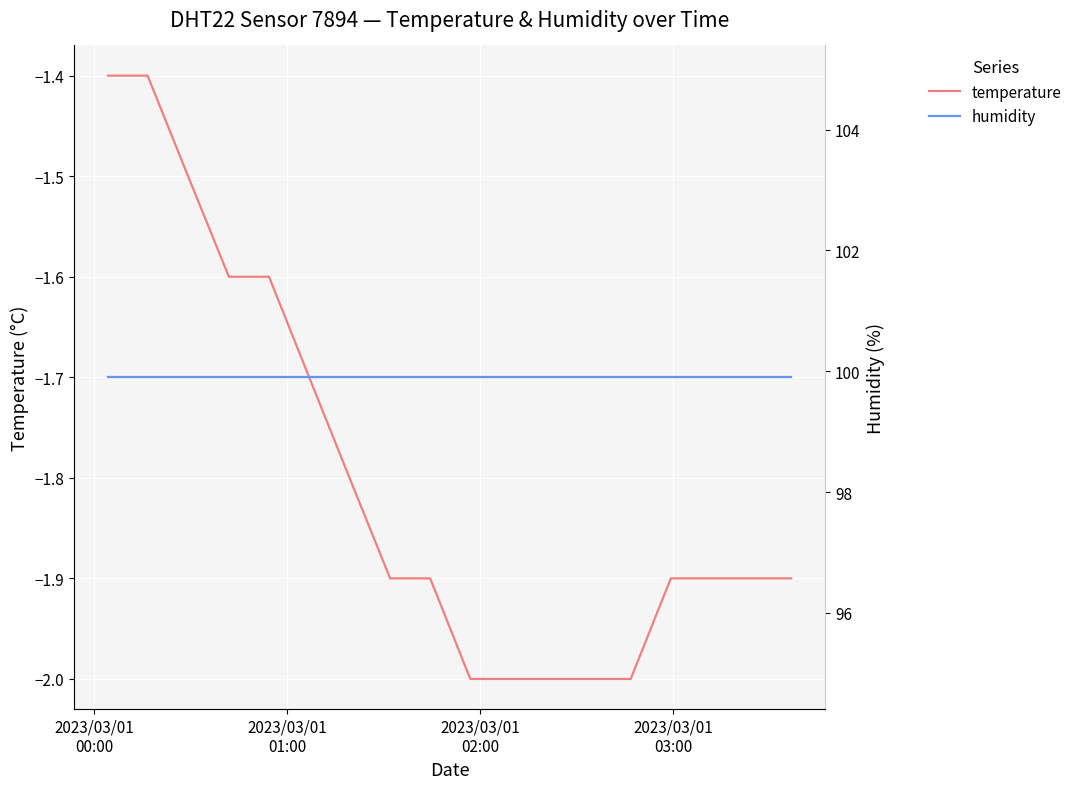

Which series has the largest total across all categories?

humidity